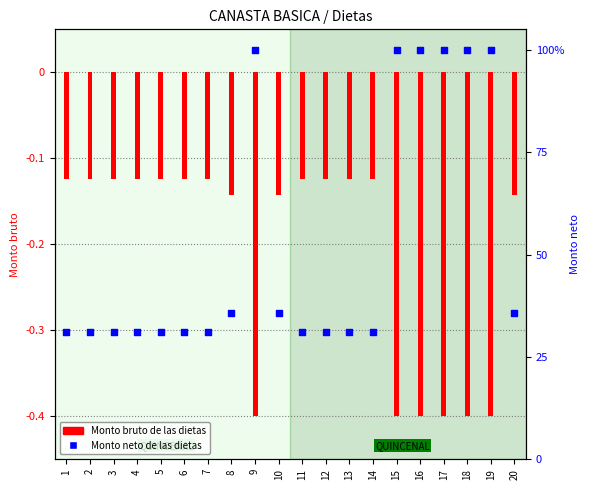

Which series has the largest total across all categories?

Monto neto de las dietas